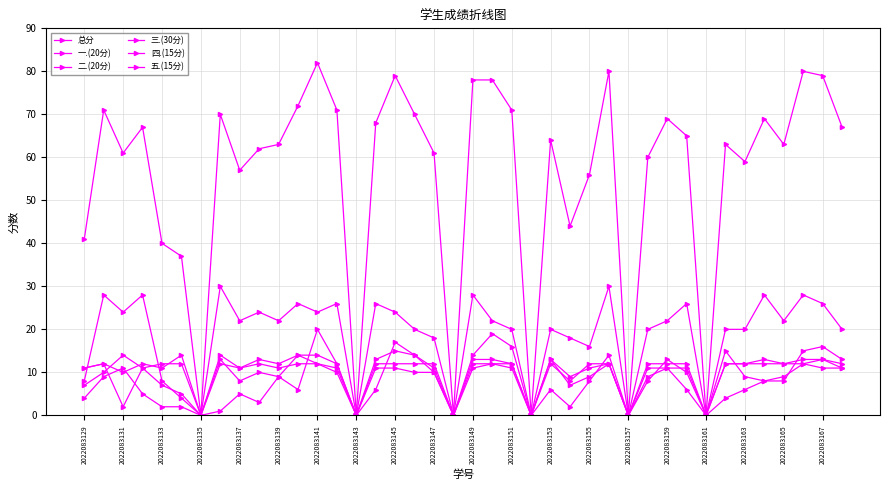

What is the difference between the second highest and minimum values in the 三.(30分) series?

30